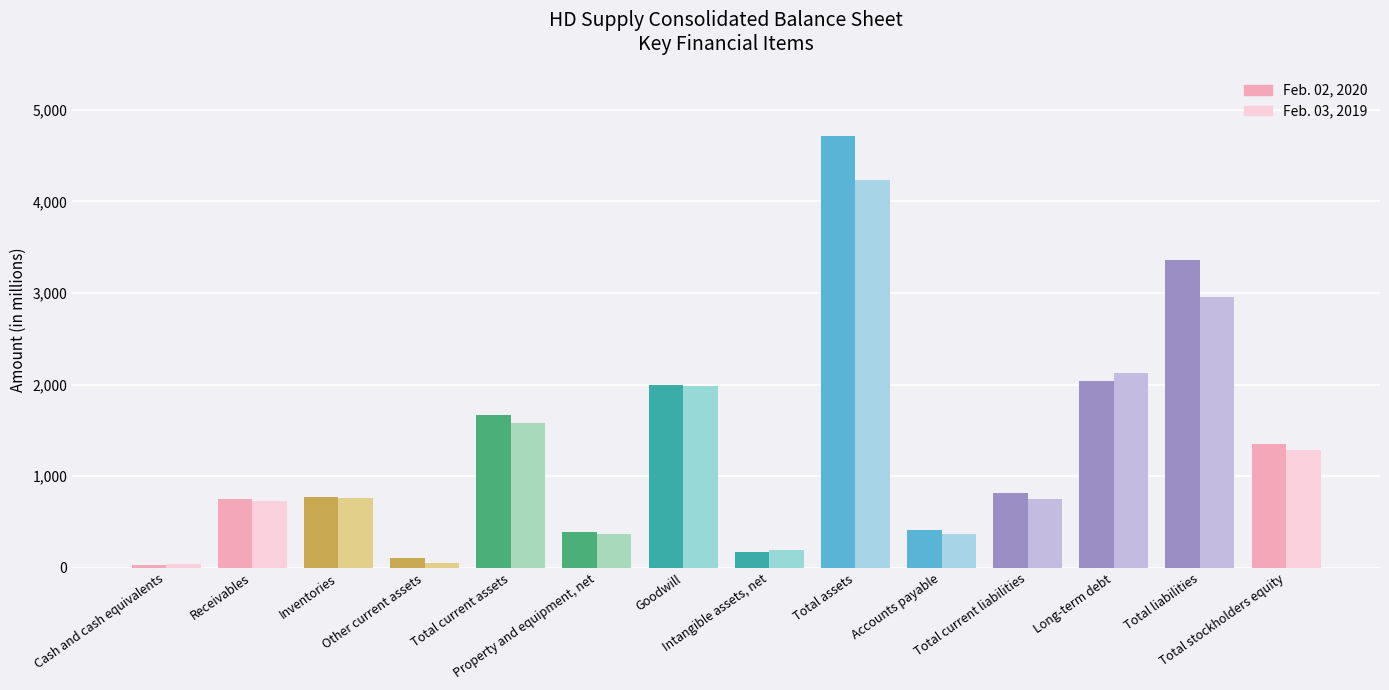

What is the spread (max minus min) of values at Accounts payable?

47